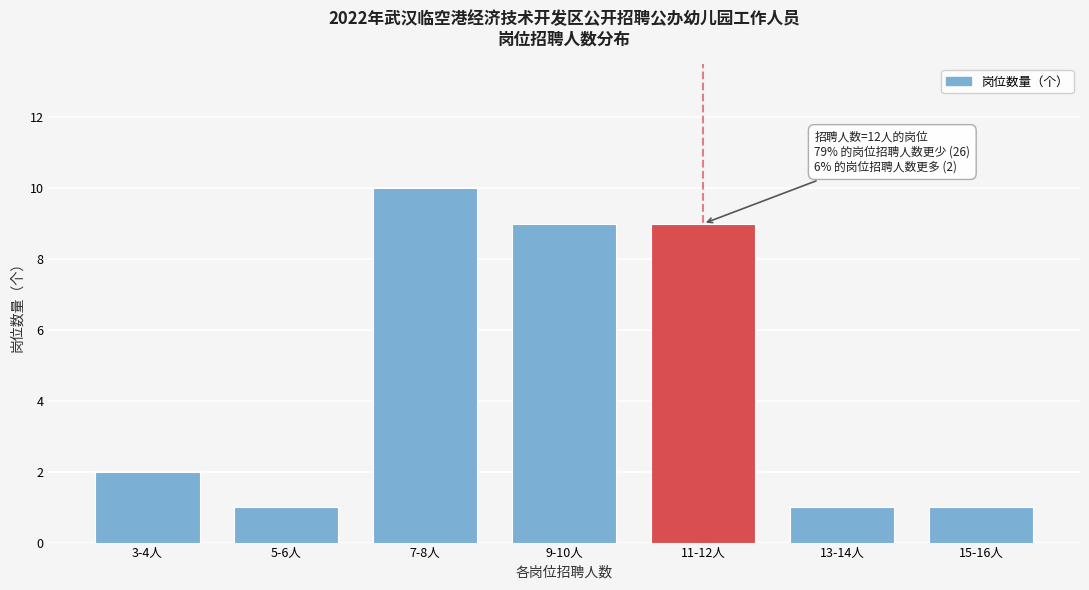

Reading right to left, extract all data points from this chart.

1	1	9	9	10	1	2